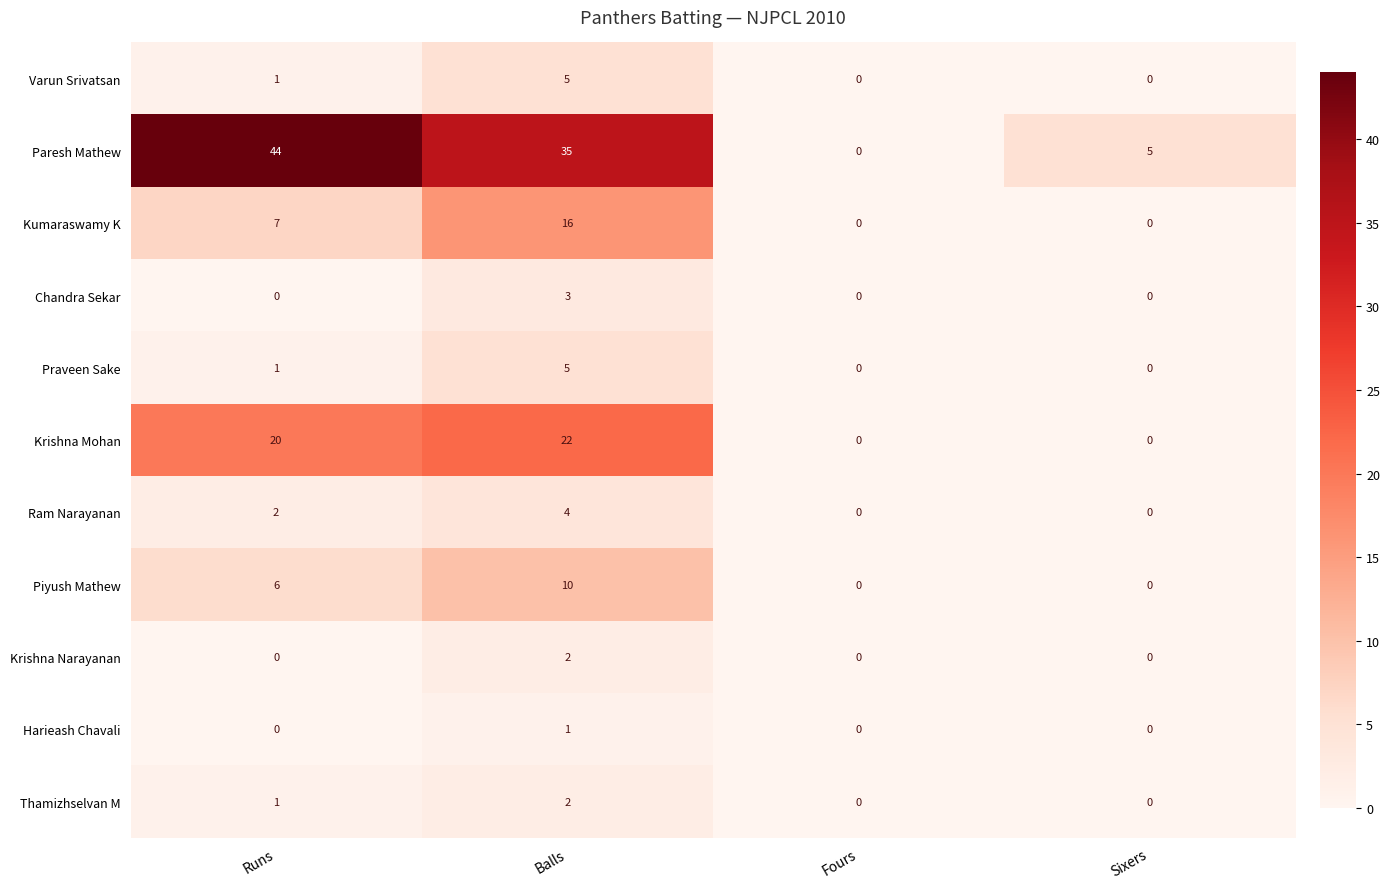

What is the difference between the maximum and second lowest values in the Piyush Mathew series?

10